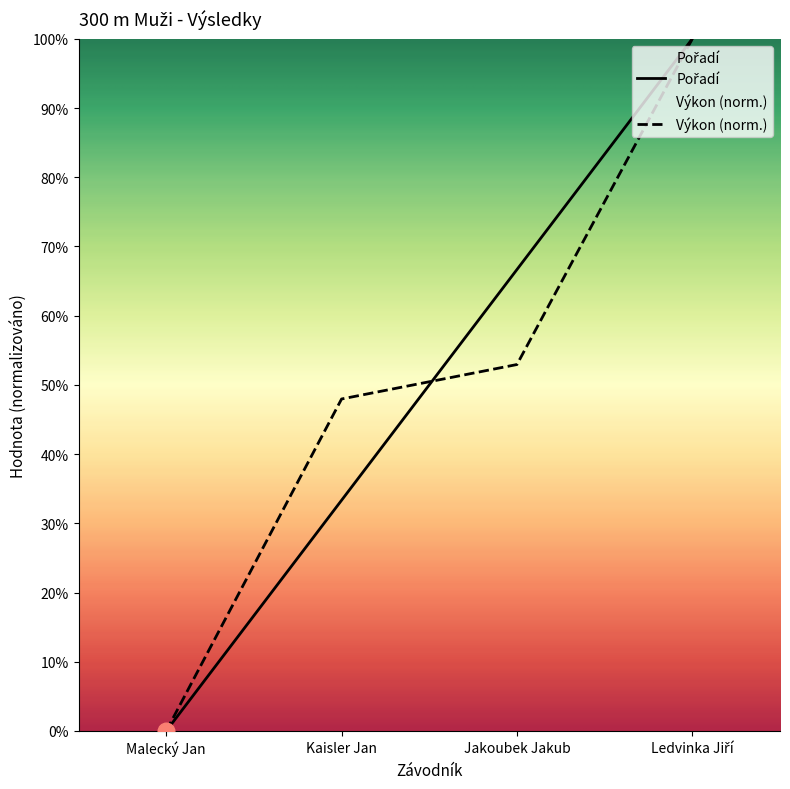

At Malecký Jan, list the series in order from smallest to largest.

Pořadí, Výkon